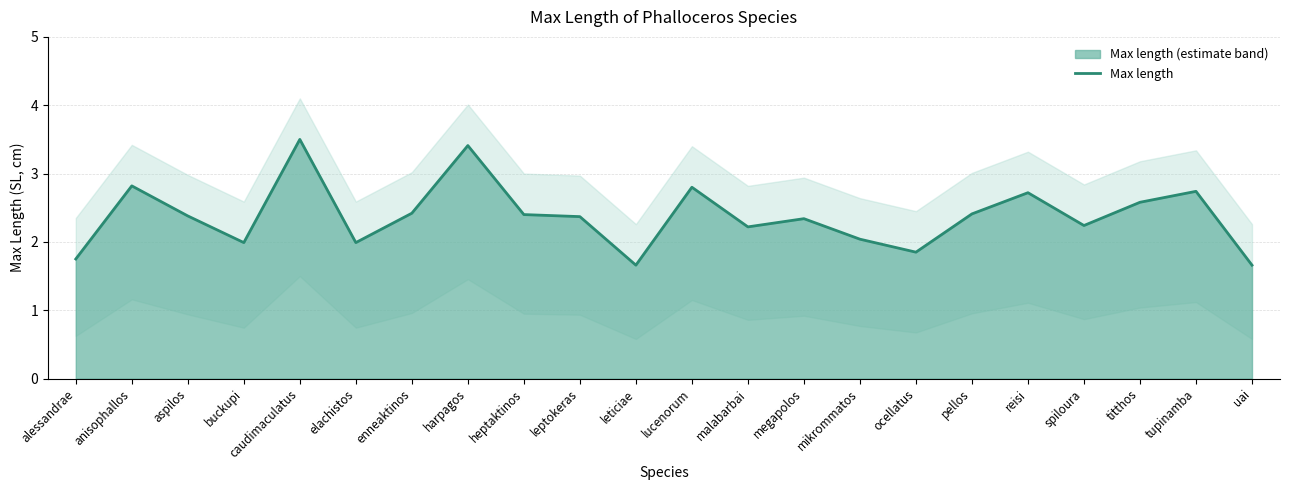

How many lines are shown in the chart?

1